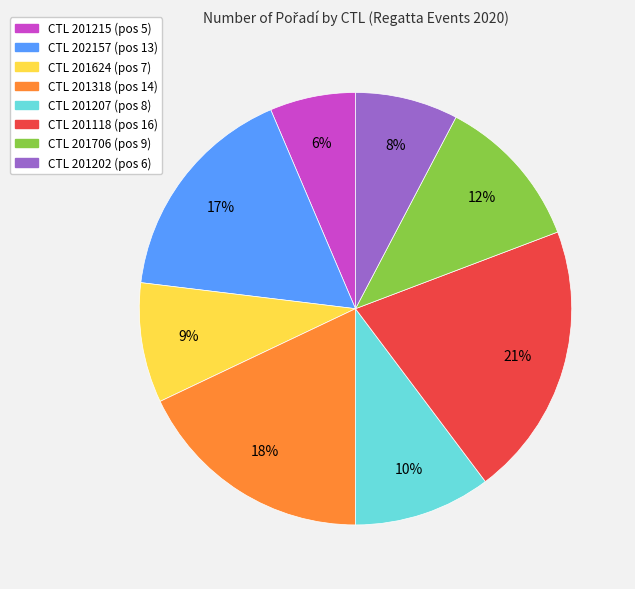

Does any single category account for the majority?

No